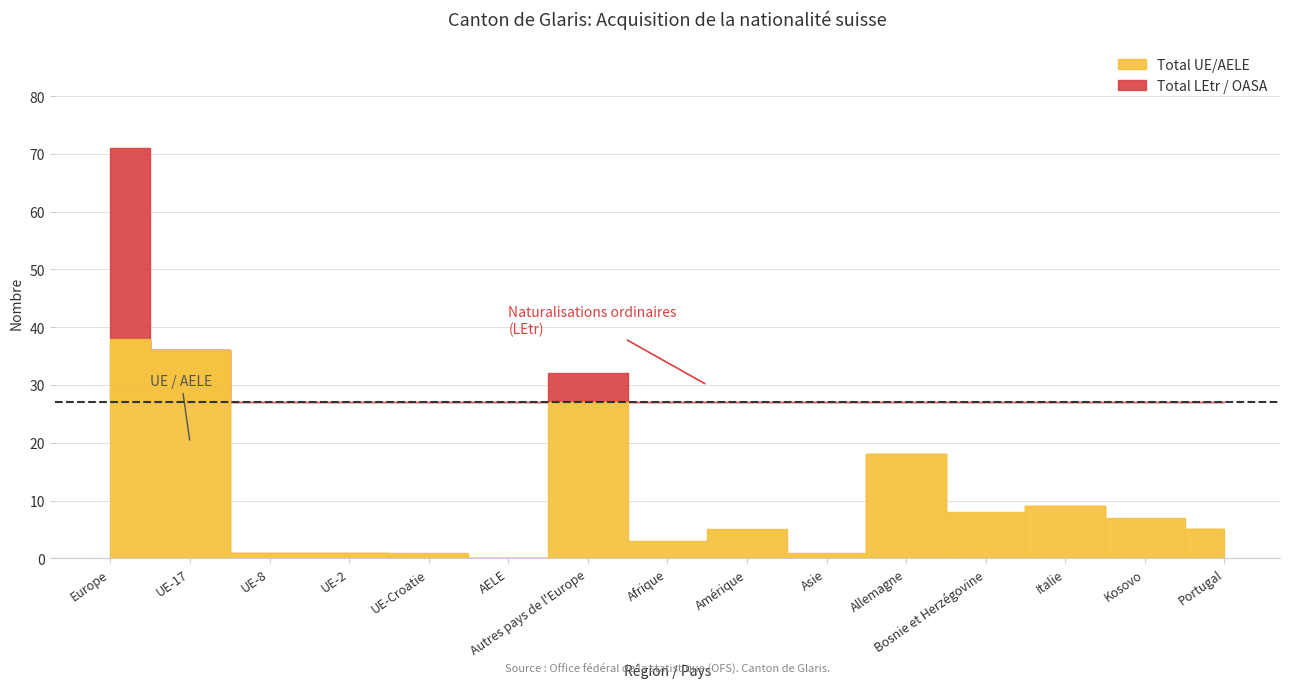

The value of Total UE/AELE at UE-2 is 0. True or false?

False